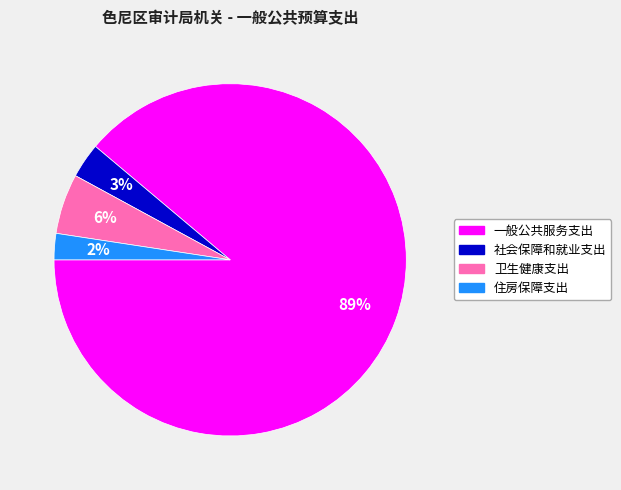

Rank the categories by value from lowest to highest.

住房保障支出, 社会保障和就业支出, 卫生健康支出, 一般公共服务支出